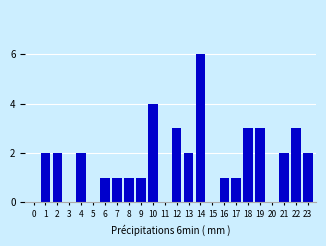

Reading right to left, transcribe all the data shown in this chart.

23=2	22=3	21=2	20=0	19=3	18=3	17=1	16=1	15=0	14=6	13=2	12=3	11=0	10=4	9=1	8=1	7=1	6=1	5=0	4=2	3=0	2=2	1=2	0=0